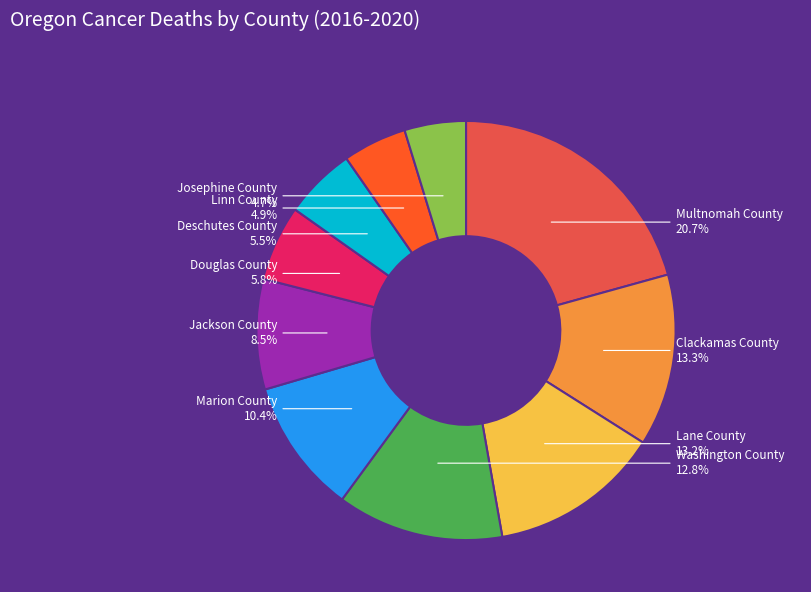

Is it true that Clackamas County is 13% of the pie?

True